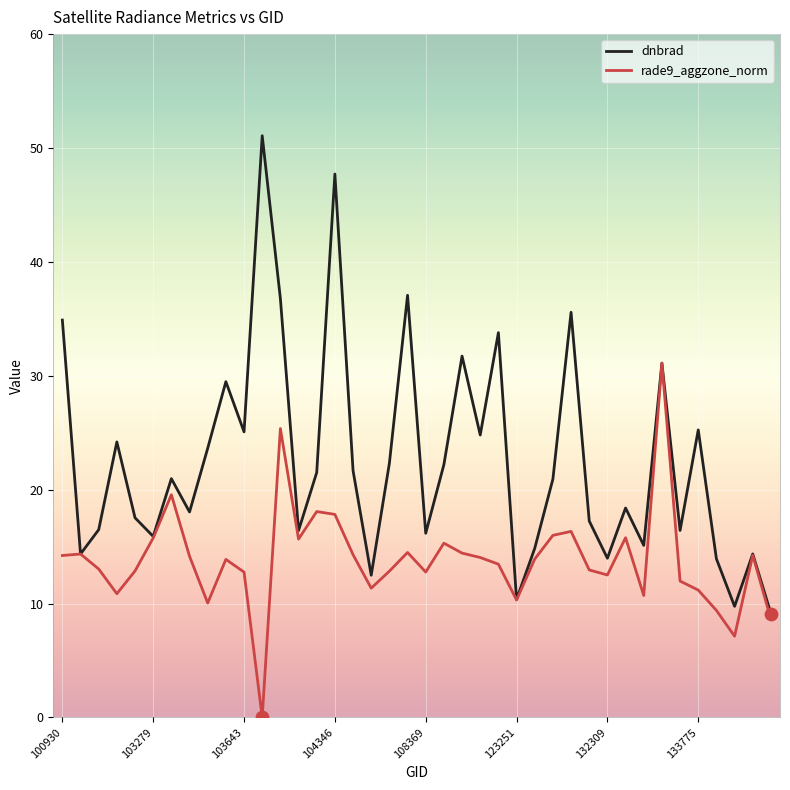

List the series in order of their peak value, lowest first.

rade9_aggzone_norm, dnbrad